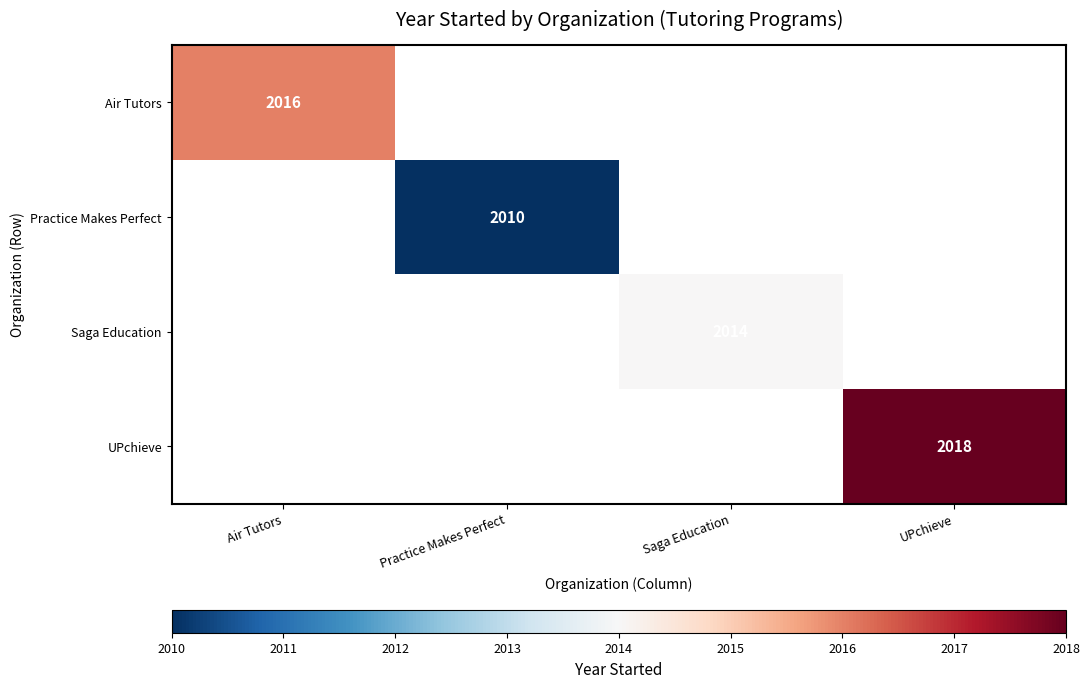

List the series in order of their overall mean, lowest first.

Practice Makes Perfect, Saga Education, Air Tutors, UPchieve